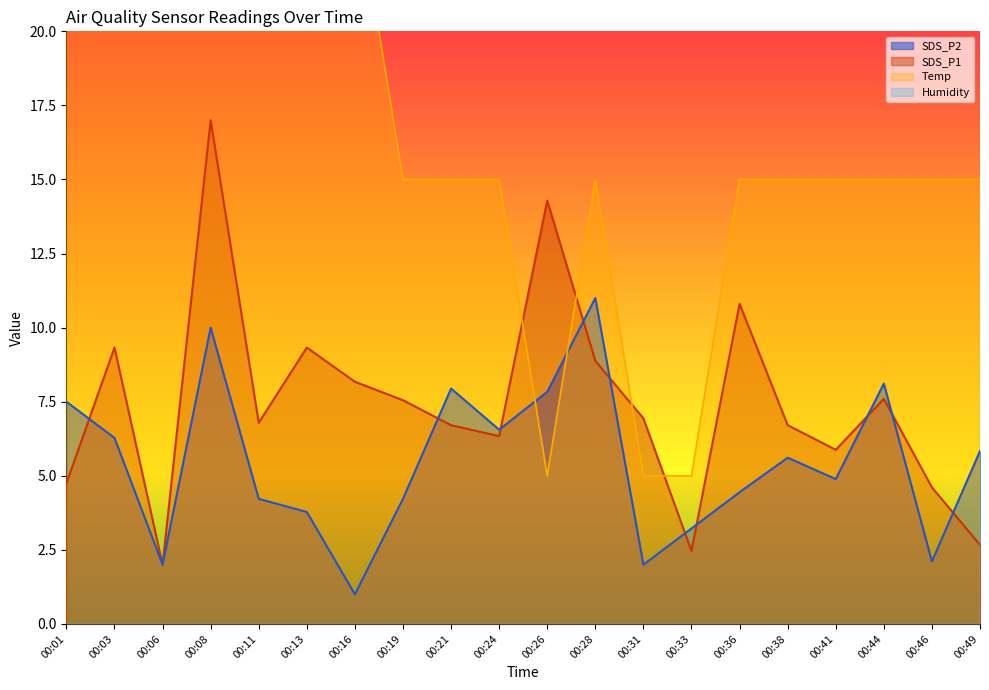

Which series changed the most between 00:06 and 00:21?

Temp